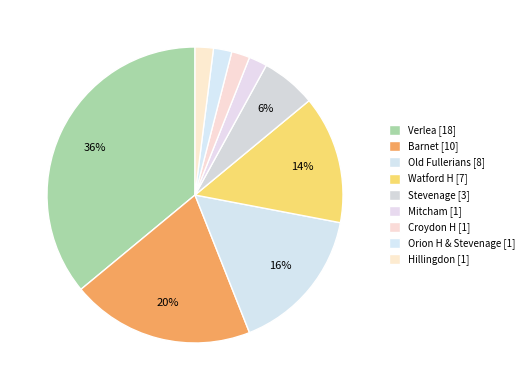

Count the number of slices in the pie.

9